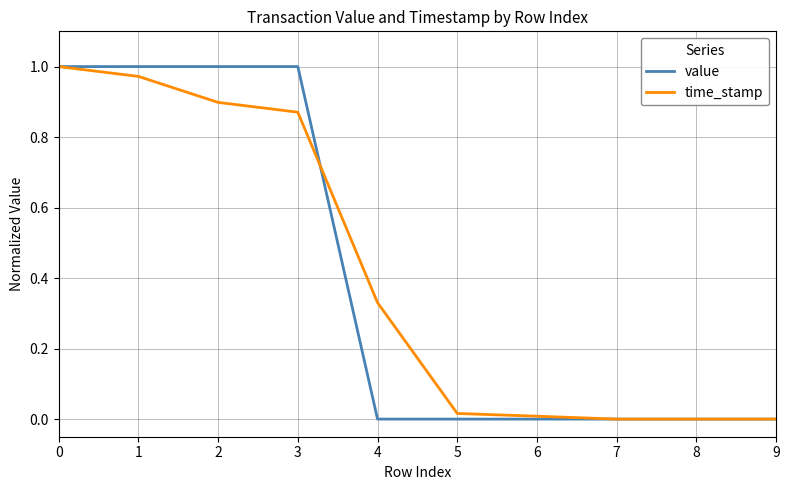

The value series shows 0.4 at 0. True or false?

False